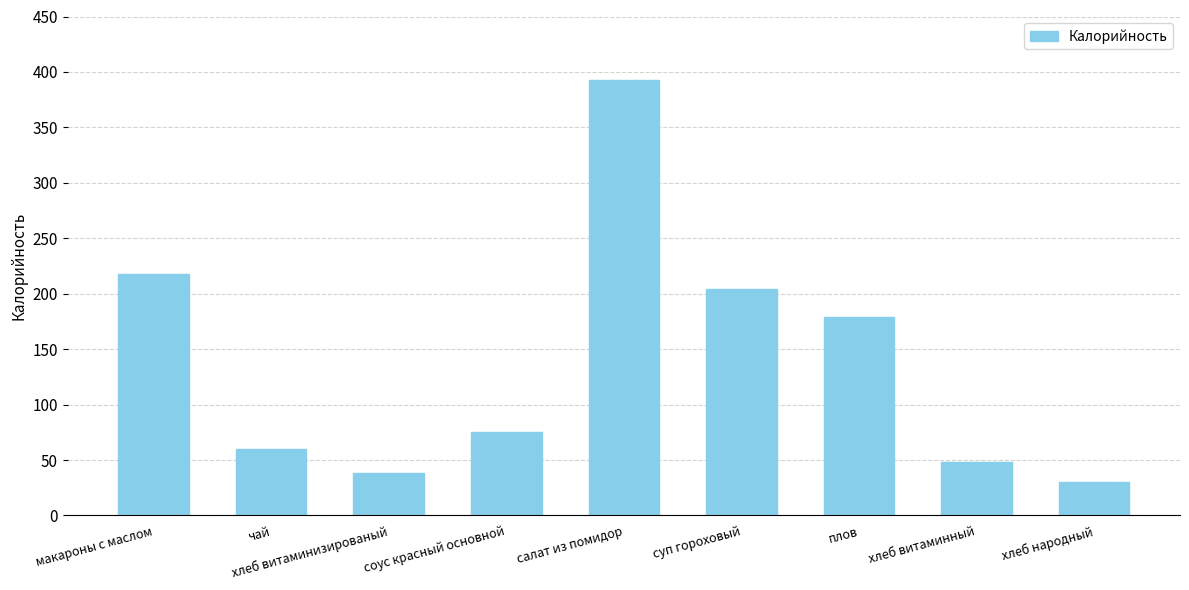

The chart shows a value of 112.3 at соус красный основной. True or false?

False